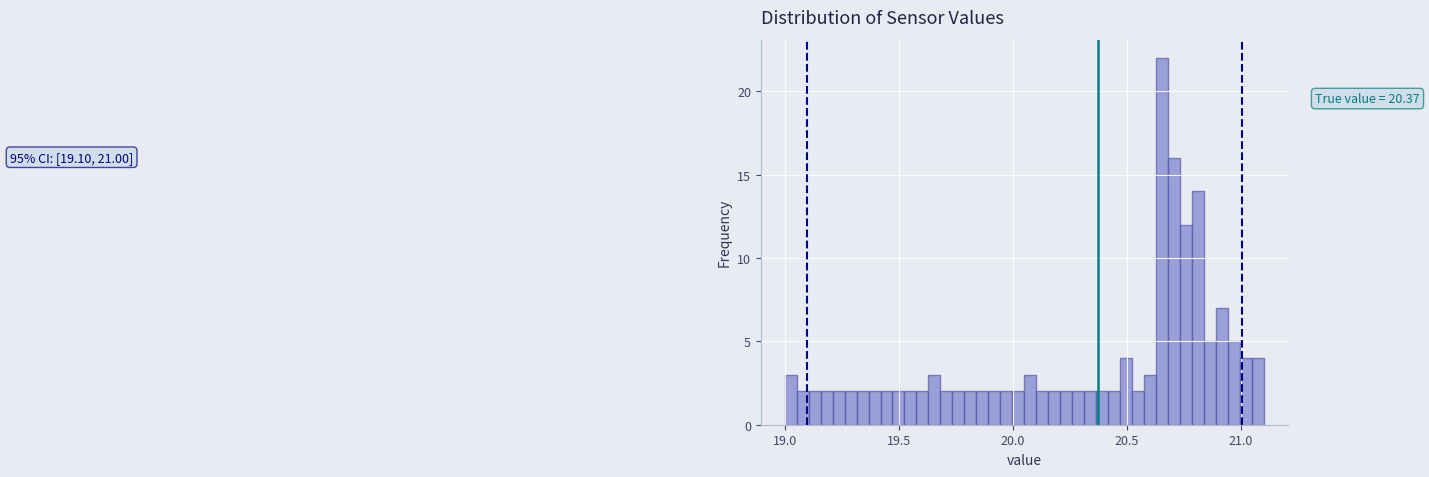

Read against the x-axis, roughly where is the centre of the tallest bar?

20.65